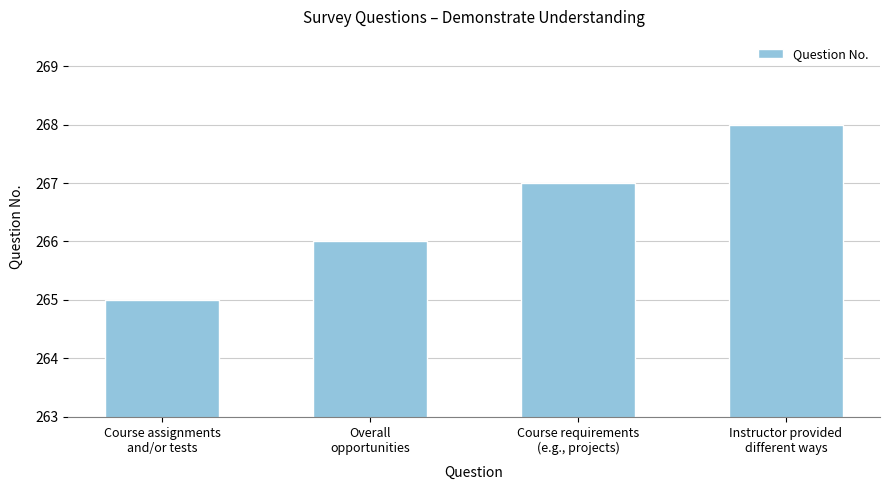

What value does the data have at Course requirements
(e.g., projects)?

267